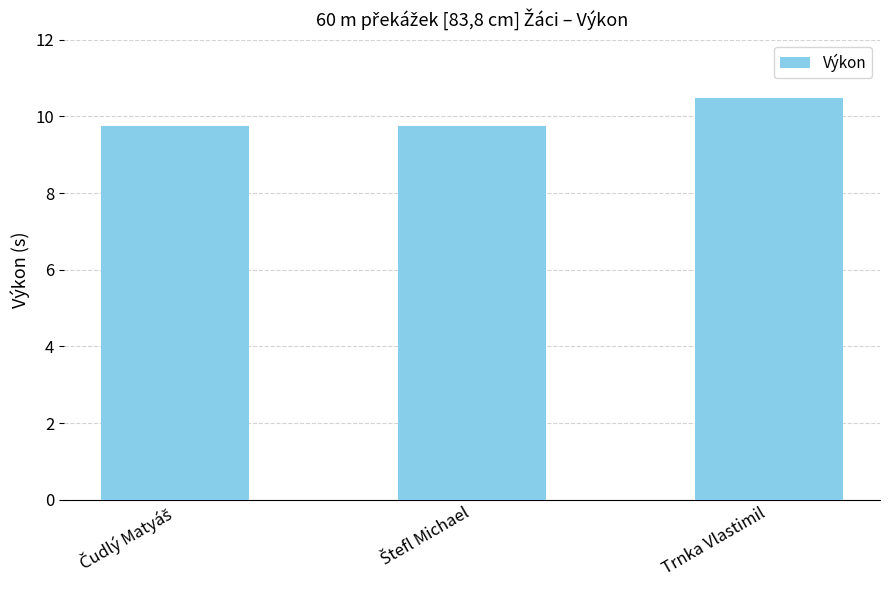

What is the maximum value shown in the chart?

10.5